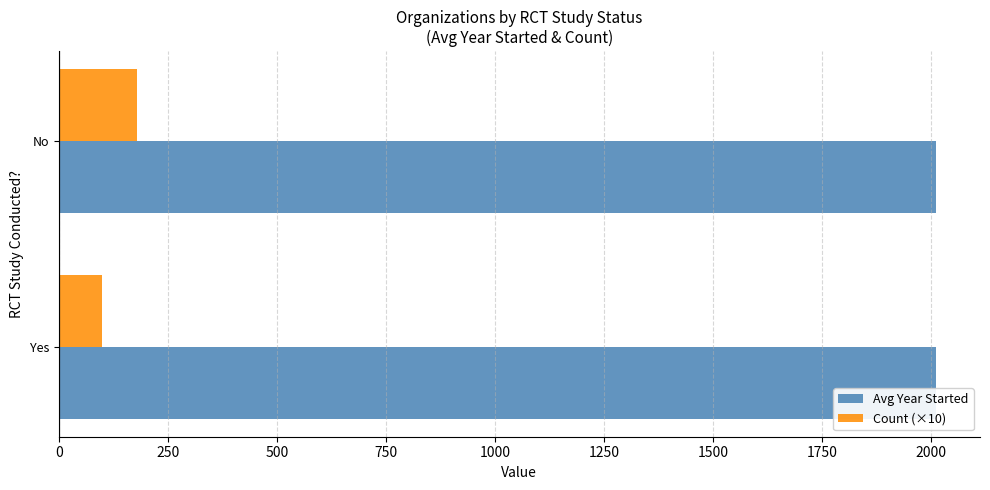

What is the difference between the highest and lowest values at No?

1829.9